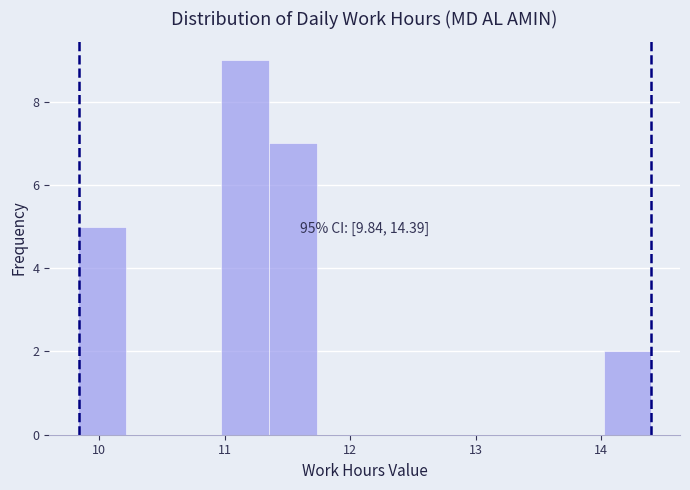

Read against the x-axis, roughly where is the centre of the tallest bar?

11.2